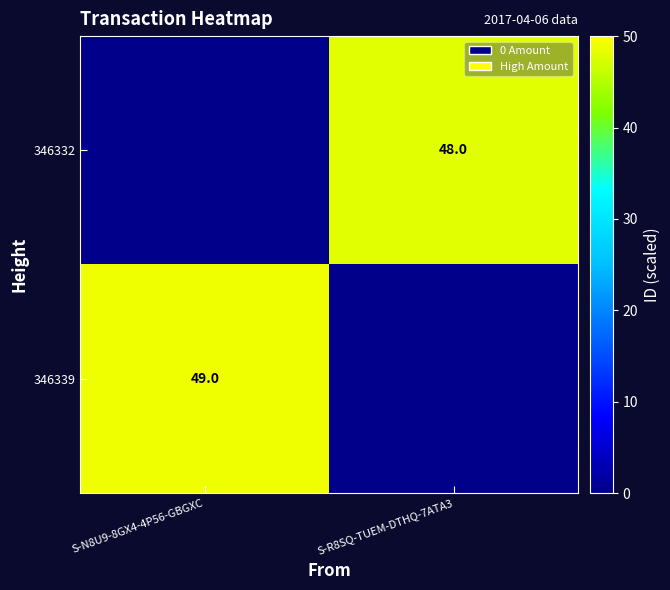

True or false: 346332 has a value of 82 at S-R8SQ-TUEM-DTHQ-7ATA3.

False